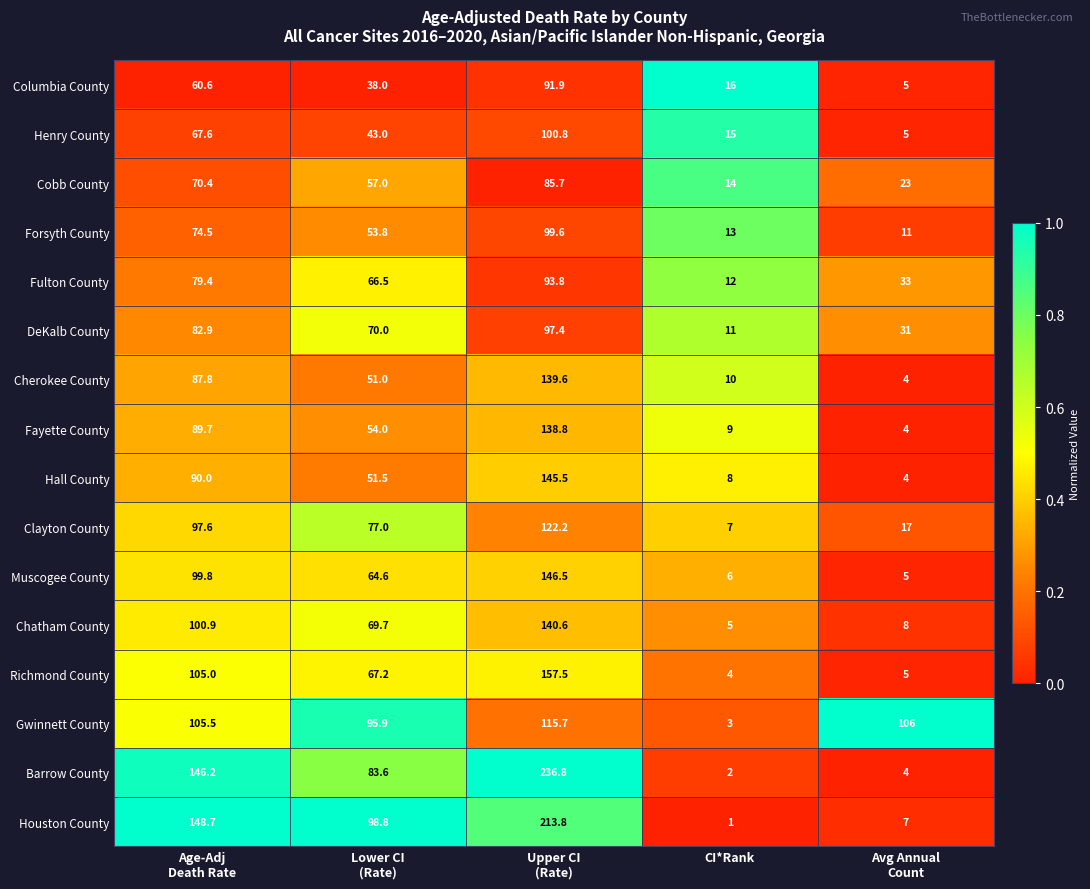

What is the greatest value displayed?

236.8